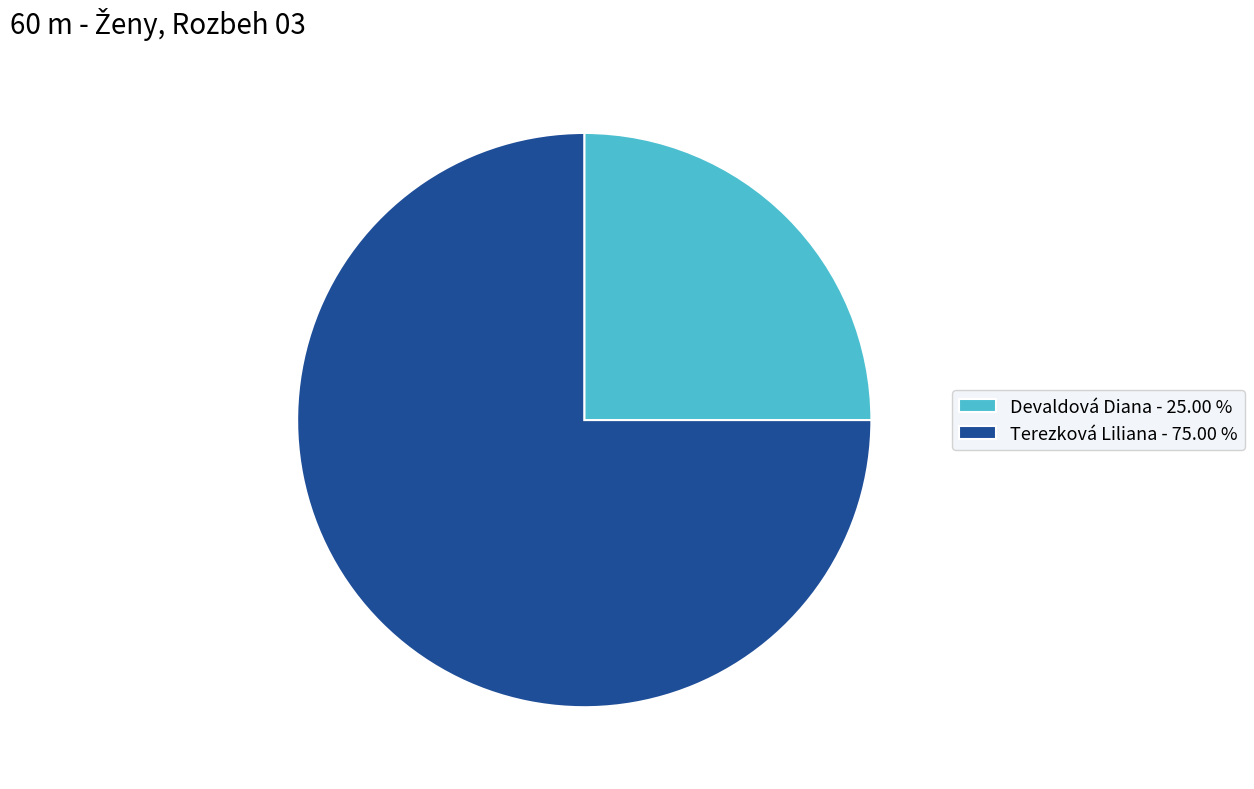

Combined, do Devaldová Diana - 25.00 % and Terezková Liliana - 75.00 % account for over 50%?

Yes